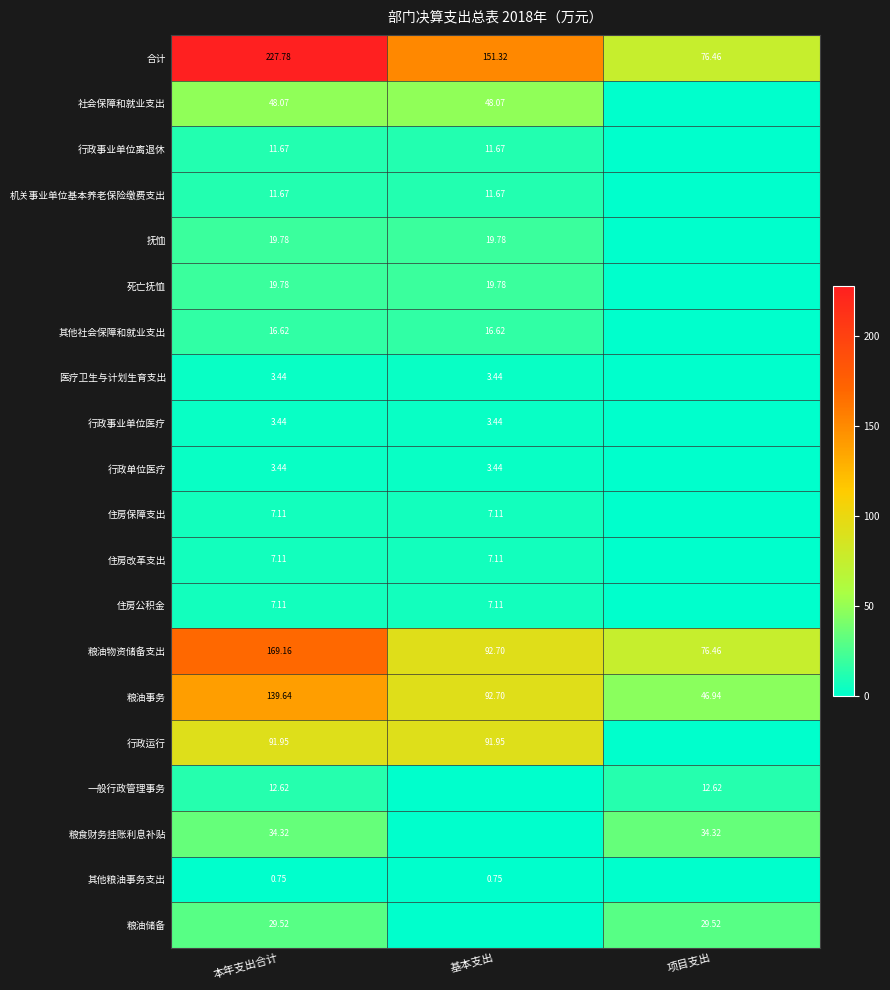

True or false: 合计 has a value of 301.3 at 本年支出合计.

False